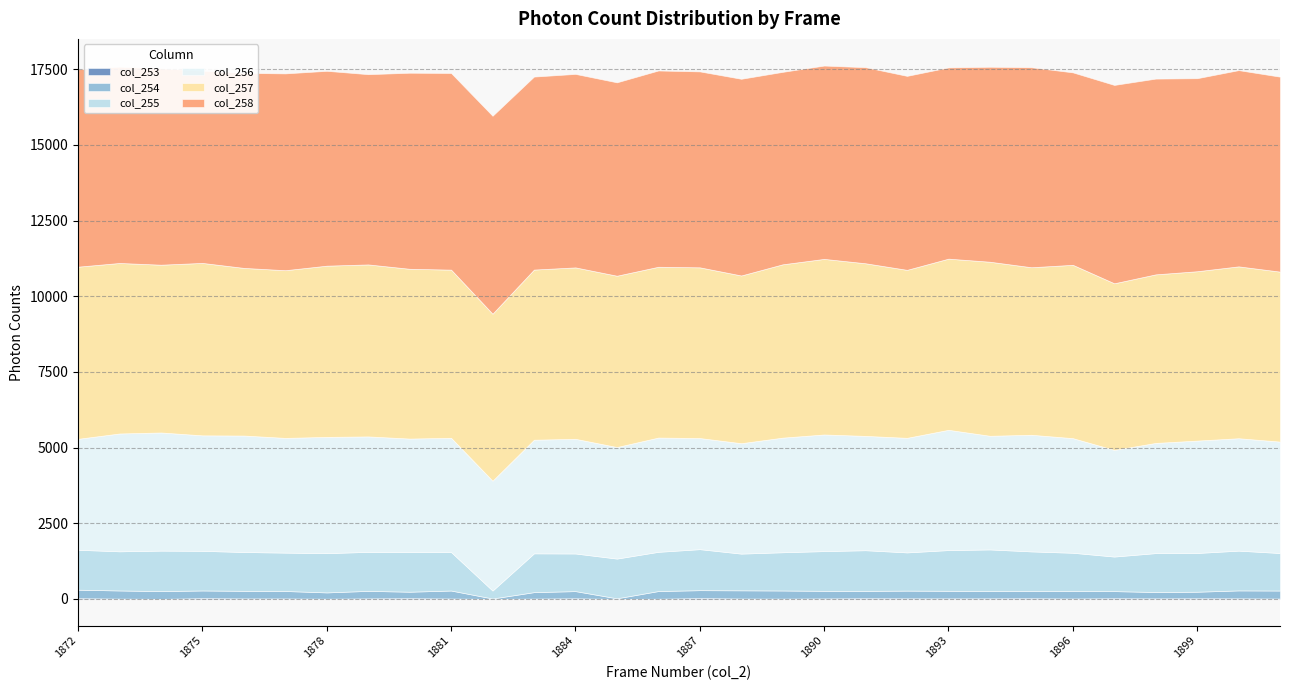

Which series has the largest range (max minus min)?

col_255